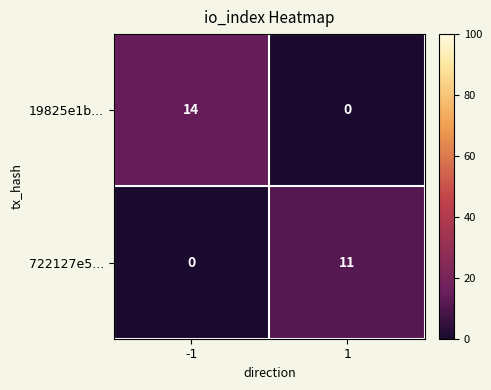

What is the average value of the 19825e1b... series?

7